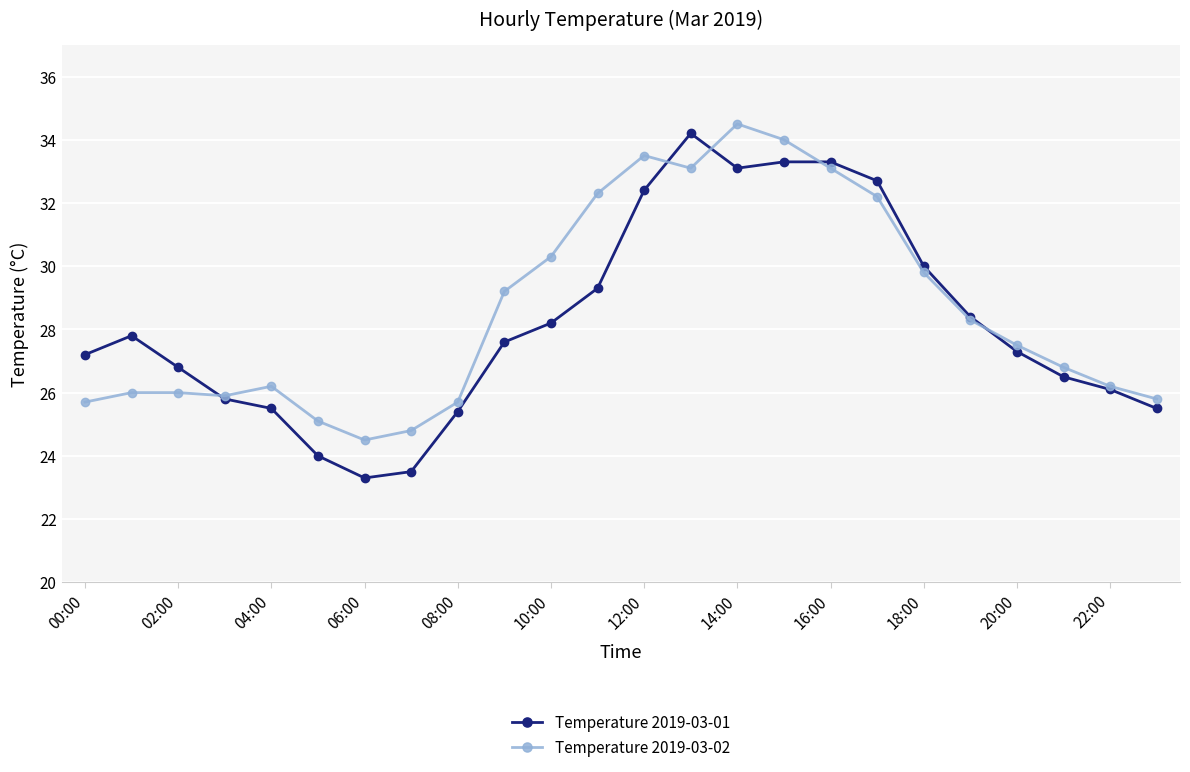

Rank the series by their average value, from highest to lowest.

Temperature 2019-03-02, Temperature 2019-03-01